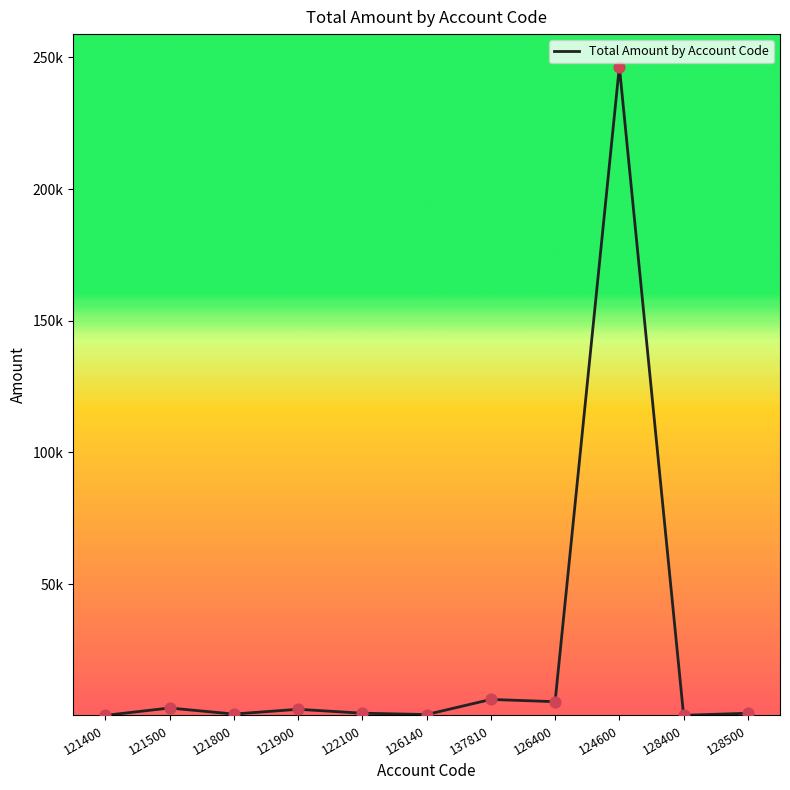

Is this an area chart (filled region under the line)?

No